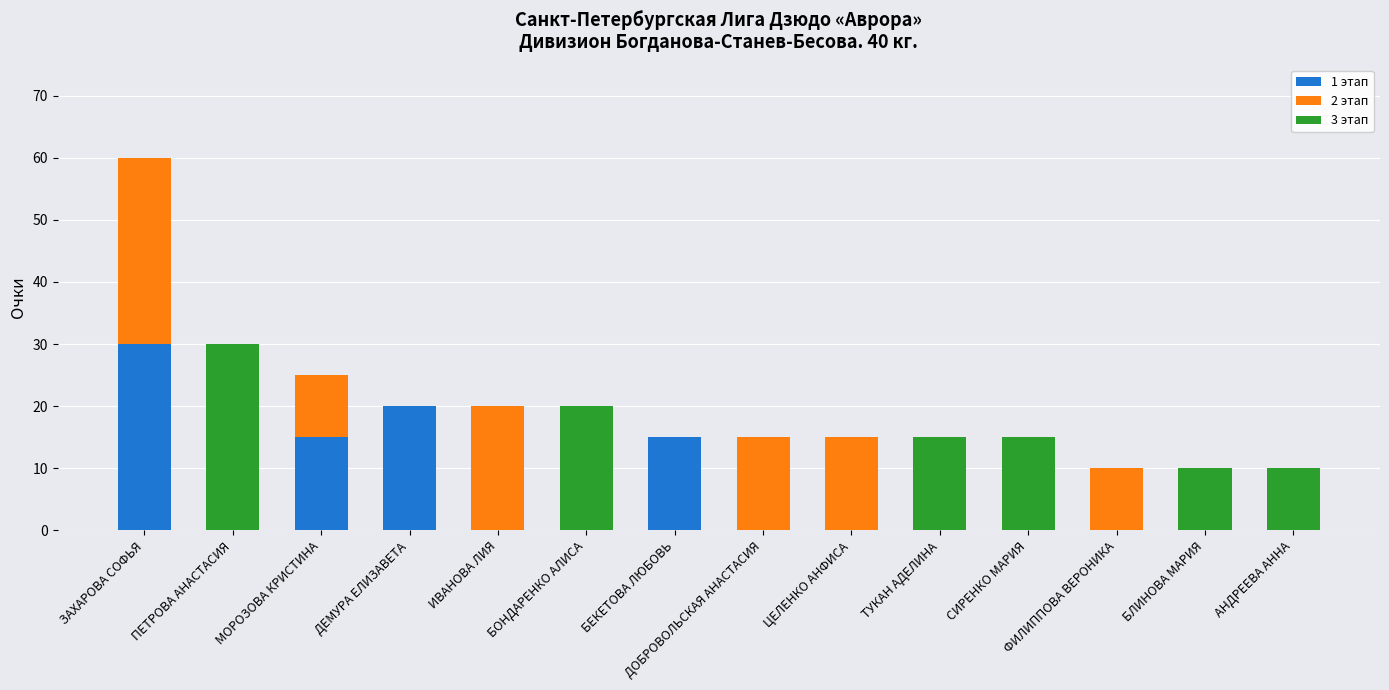

The 1 этап series shows -16 at АНДРЕЕВА АННА. True or false?

False